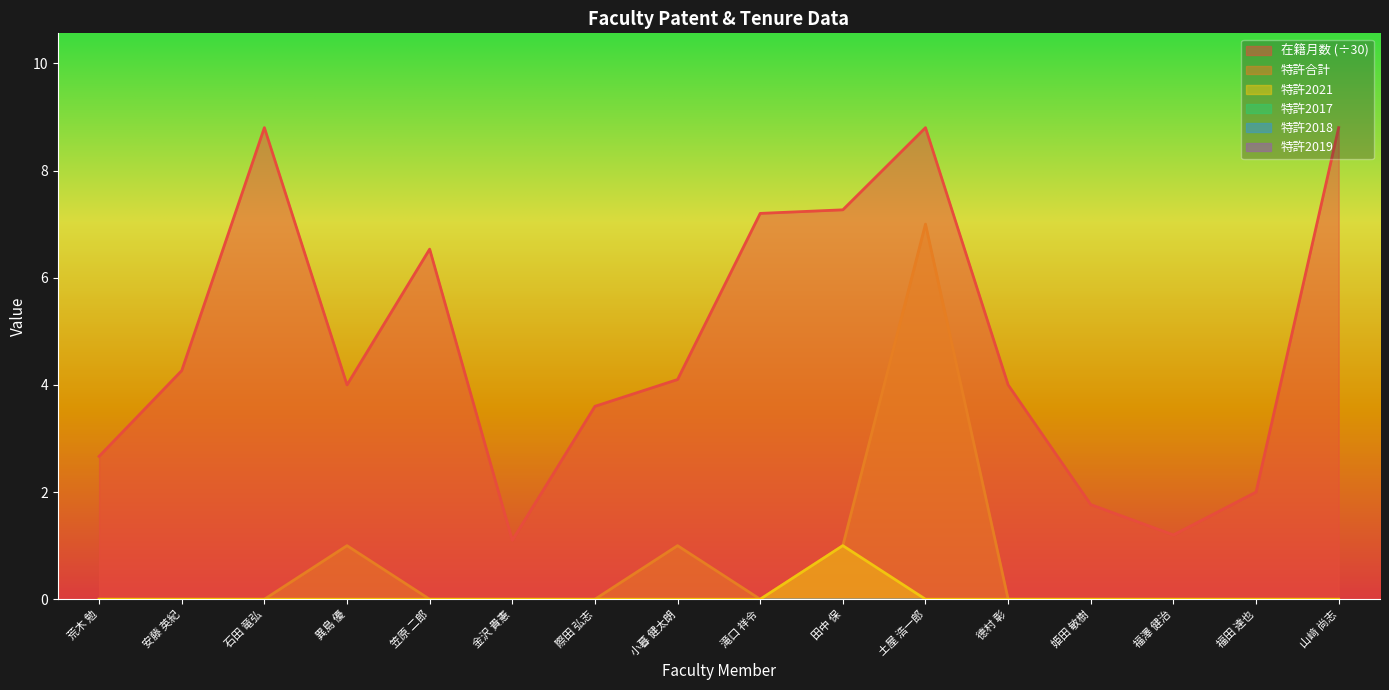

Does the chart display data point markers on the line(s)?

No